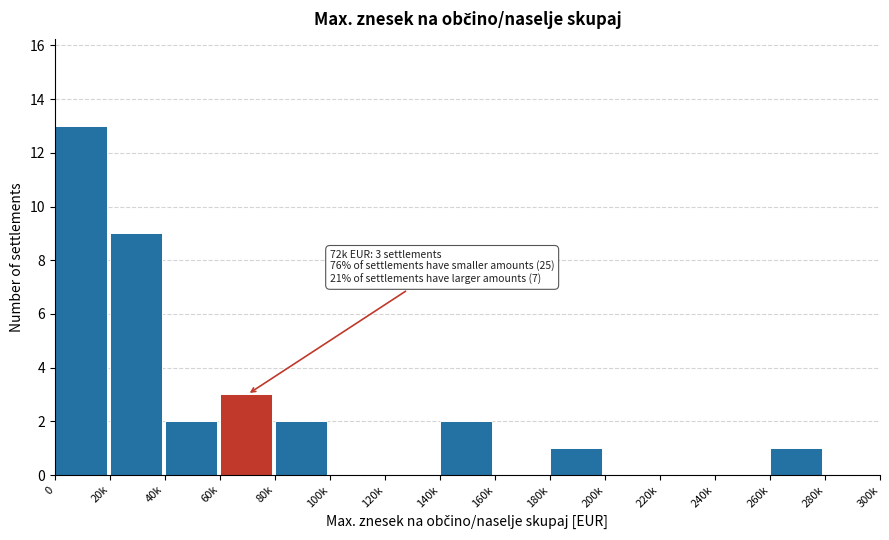

Reading right to left, what are all the values shown in this chart?

280k=0	260k=1	240k=0	220k=0	200k=0	180k=1	160k=0	140k=2	120k=0	100k=0	80k=2	60k=3	40k=2	20k=9	0=13